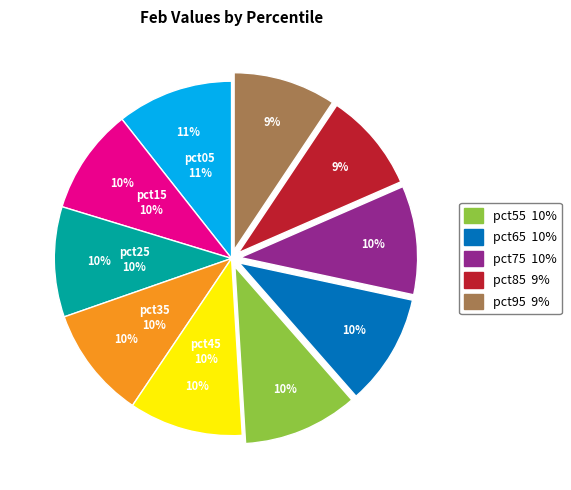

Does pct75 represent more than half of the total?

No